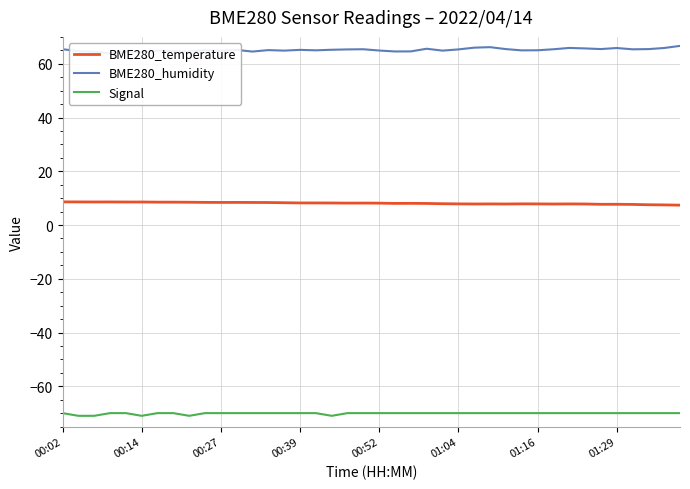

True or false: Signal and BME280_temperature cross at least once.

False